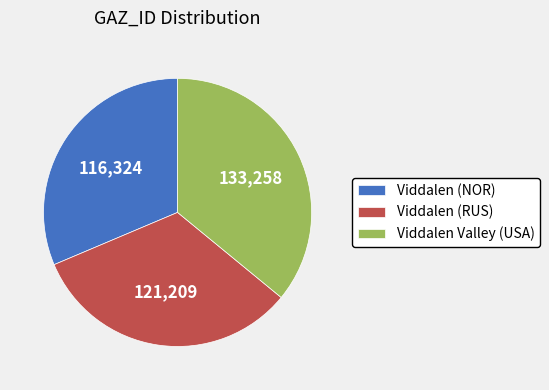

Does Viddalen (NOR) represent more than half of the total?

No